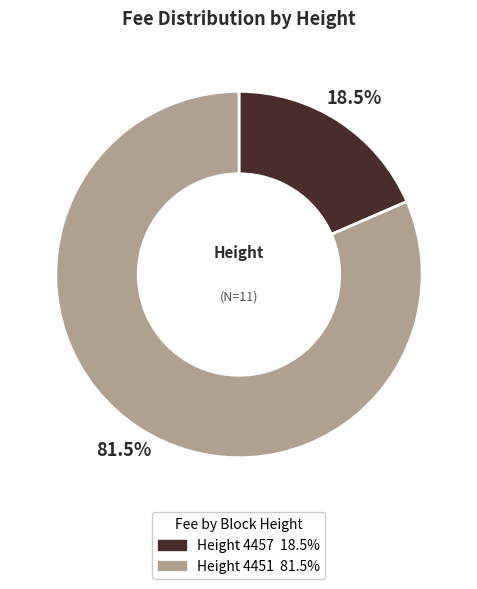

Count the number of slices in the pie.

2